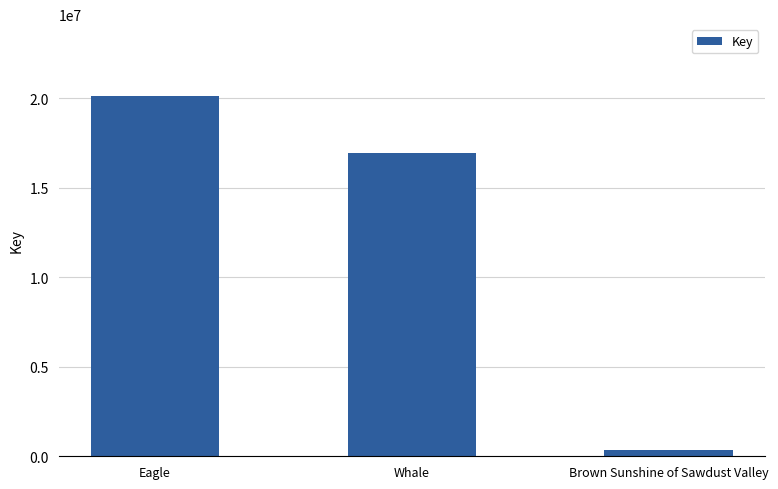

Is it true that the value at Whale is 10267112?

False